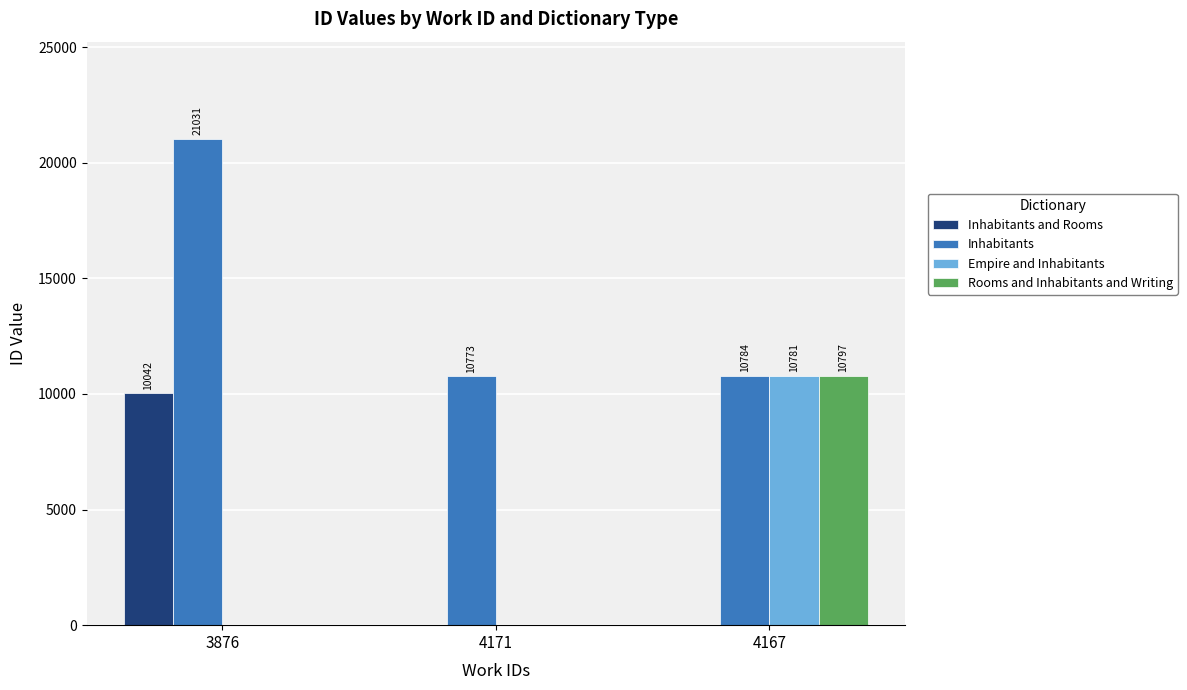

What is the sum of the Inhabitants values at 3876 and 4171?

31804